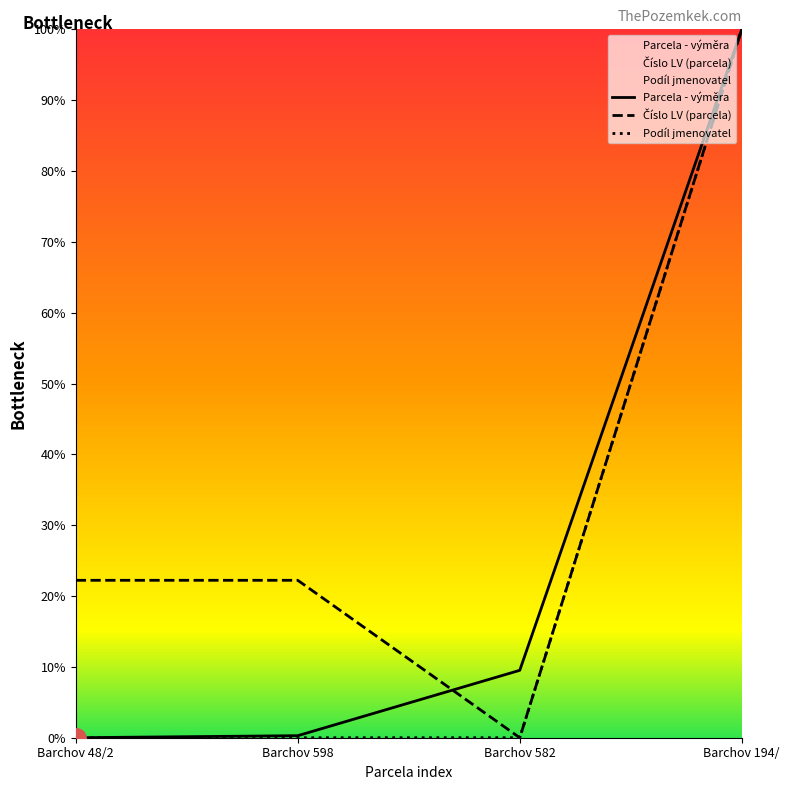

At which label is Podíl jmenovatel closest to 50?

Barchov 48/2